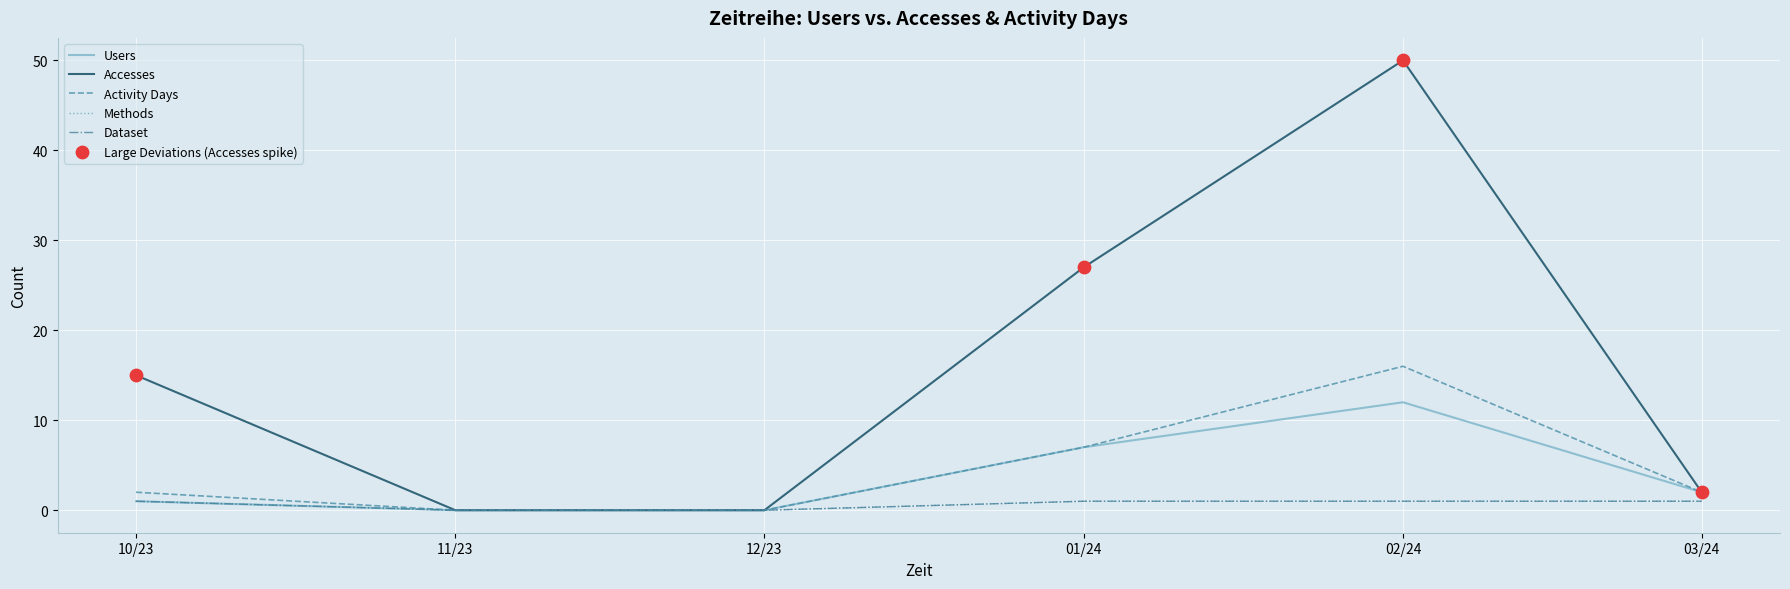

At how many categories does at least one series exceed 24?

2